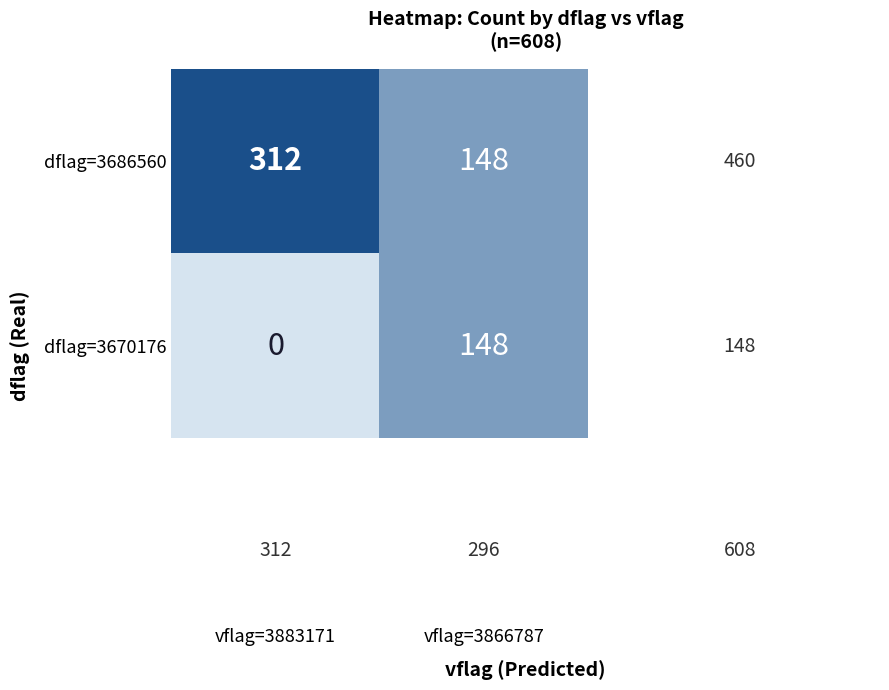

List the series in order of their overall mean, highest first.

dflag=3686560, dflag=3670176